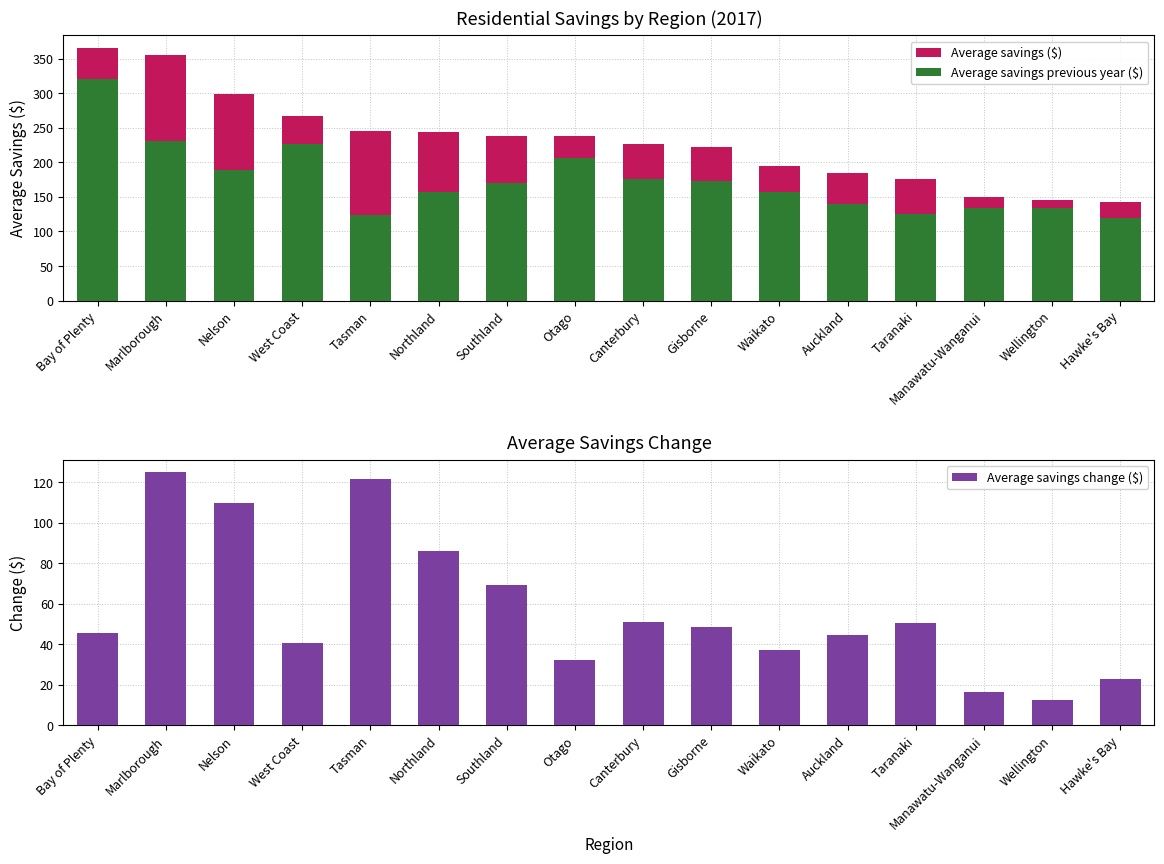

Where is Average savings ($) nearest to the value 254?

Tasman